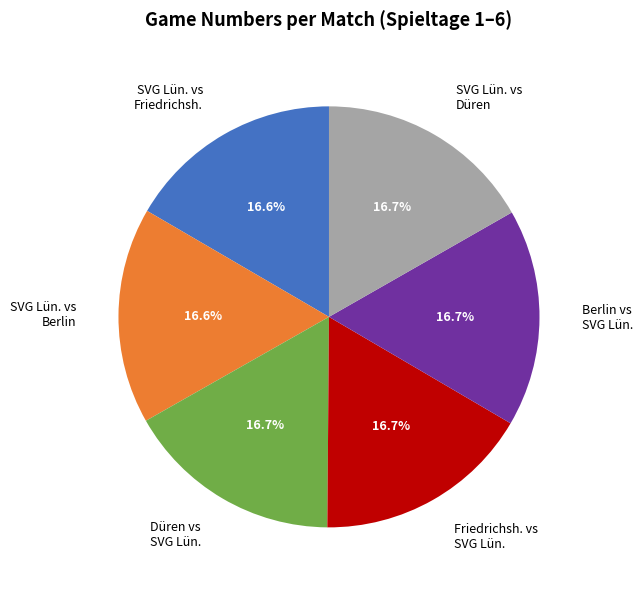

Is there any slice that represents more than half of the pie?

No